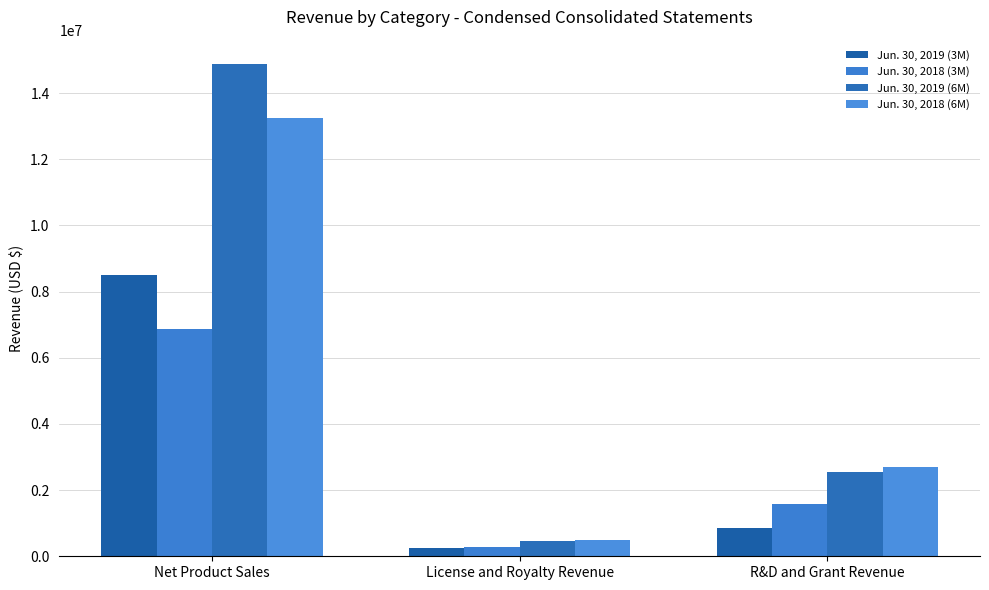

Reading right to left, extract all data points from this chart.

Jun. 30, 2019 (3M): R&D and Grant Revenue=854264	License and Royalty Revenue=248831	Net Product Sales=8488291
Jun. 30, 2018 (3M): R&D and Grant Revenue=1585939	License and Royalty Revenue=276526	Net Product Sales=6857861
Jun. 30, 2019 (6M): R&D and Grant Revenue=2556053	License and Royalty Revenue=465022	Net Product Sales=14871277
Jun. 30, 2018 (6M): R&D and Grant Revenue=2702913	License and Royalty Revenue=478457	Net Product Sales=13256088